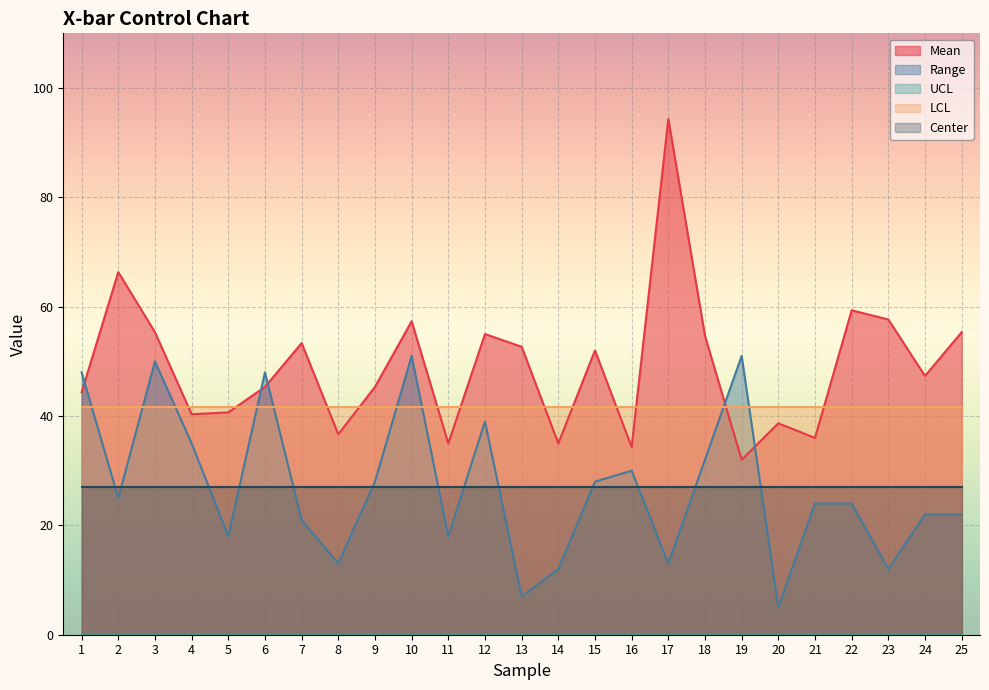

Reading right to left, what are all the values shown in this chart?

Mean: 25=55.3	24=47.3	23=57.7	22=59.3	21=36.0	20=38.7	19=32.0	18=54.7	17=94.3	16=34.3	15=52.0	14=35.0	13=52.7	12=55.0	11=35.0	10=57.3	9=45.3	8=36.7	7=53.3	6=45.3	5=40.7	4=40.3	3=55.3	2=66.3	1=44.3
Range: 25=22.0	24=22.0	23=12.0	22=24.0	21=24.0	20=5.0	19=51.0	18=32.0	17=13.0	16=30.0	15=28.0	14=12.0	13=7.0	12=39.0	11=18.0	10=51.0	9=28.0	8=13.0	7=21.0	6=48.0	5=18.0	4=35.0	3=50.0	2=25.0	1=48.0
UCL: 25=0.0	24=0.0	23=0.0	22=0.0	21=0.0	20=0.0	19=0.0	18=0.0	17=0.0	16=0.0	15=0.0	14=0.0	13=0.0	12=0.0	11=0.0	10=0.0	9=0.0	8=0.0	7=0.0	6=0.0	5=0.0	4=0.0	3=0.0	2=0.0	1=0.0
LCL: 25=41.7	24=41.7	23=41.7	22=41.7	21=41.7	20=41.7	19=41.7	18=41.7	17=41.7	16=41.7	15=41.7	14=41.7	13=41.7	12=41.7	11=41.7	10=41.7	9=41.7	8=41.7	7=41.7	6=41.7	5=41.7	4=41.7	3=41.7	2=41.7	1=41.7
Center: 25=27.0	24=27.0	23=27.0	22=27.0	21=27.0	20=27.0	19=27.0	18=27.0	17=27.0	16=27.0	15=27.0	14=27.0	13=27.0	12=27.0	11=27.0	10=27.0	9=27.0	8=27.0	7=27.0	6=27.0	5=27.0	4=27.0	3=27.0	2=27.0	1=27.0